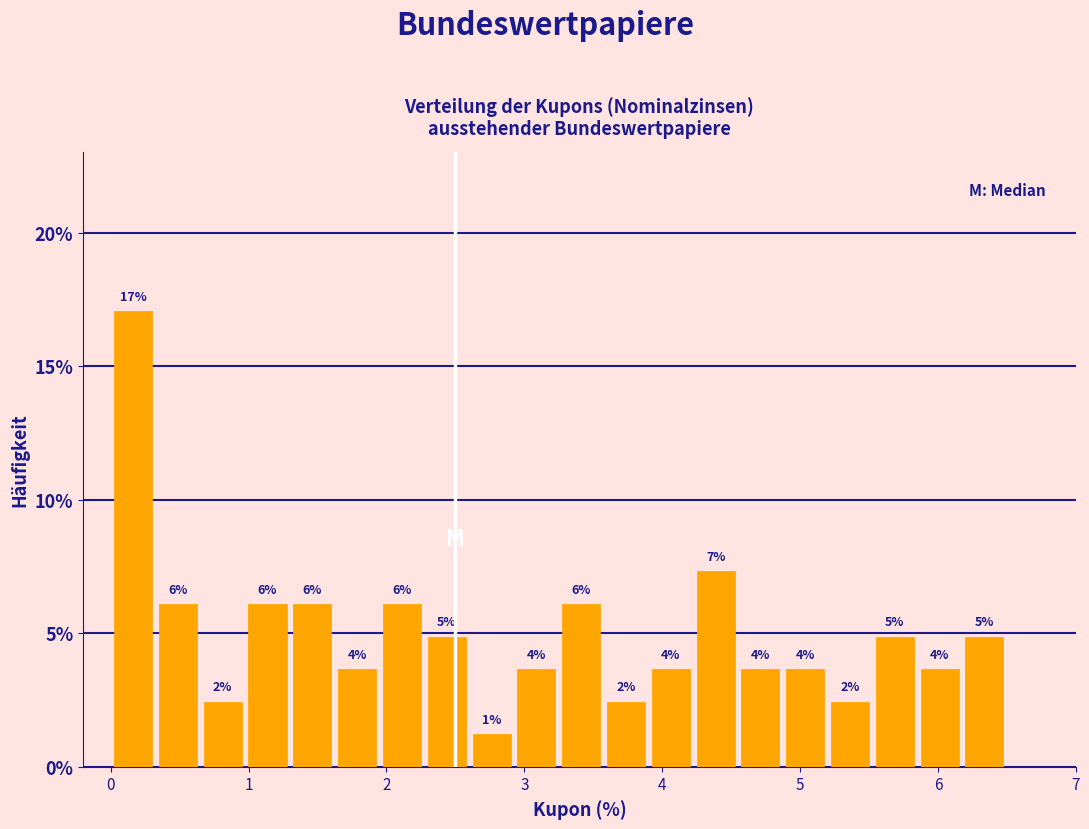

Around what value on the x-axis is the tallest bar? Give the approximate position of its centre, as read against the axis.

0.2